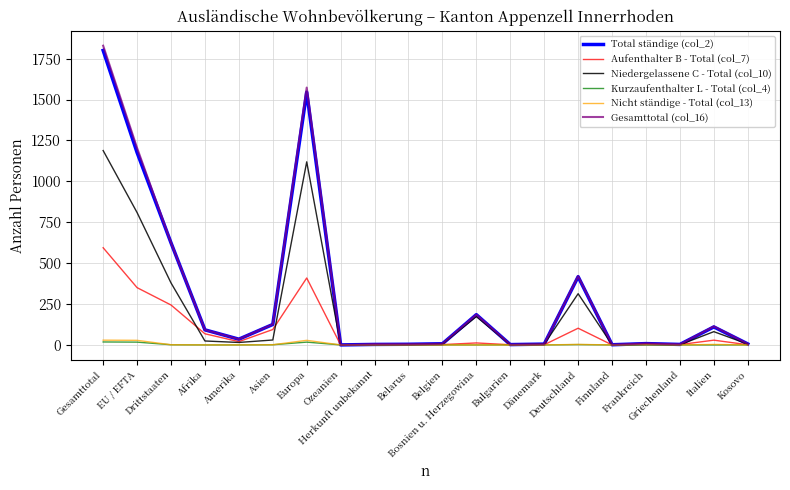

What is the greatest value displayed?

1829